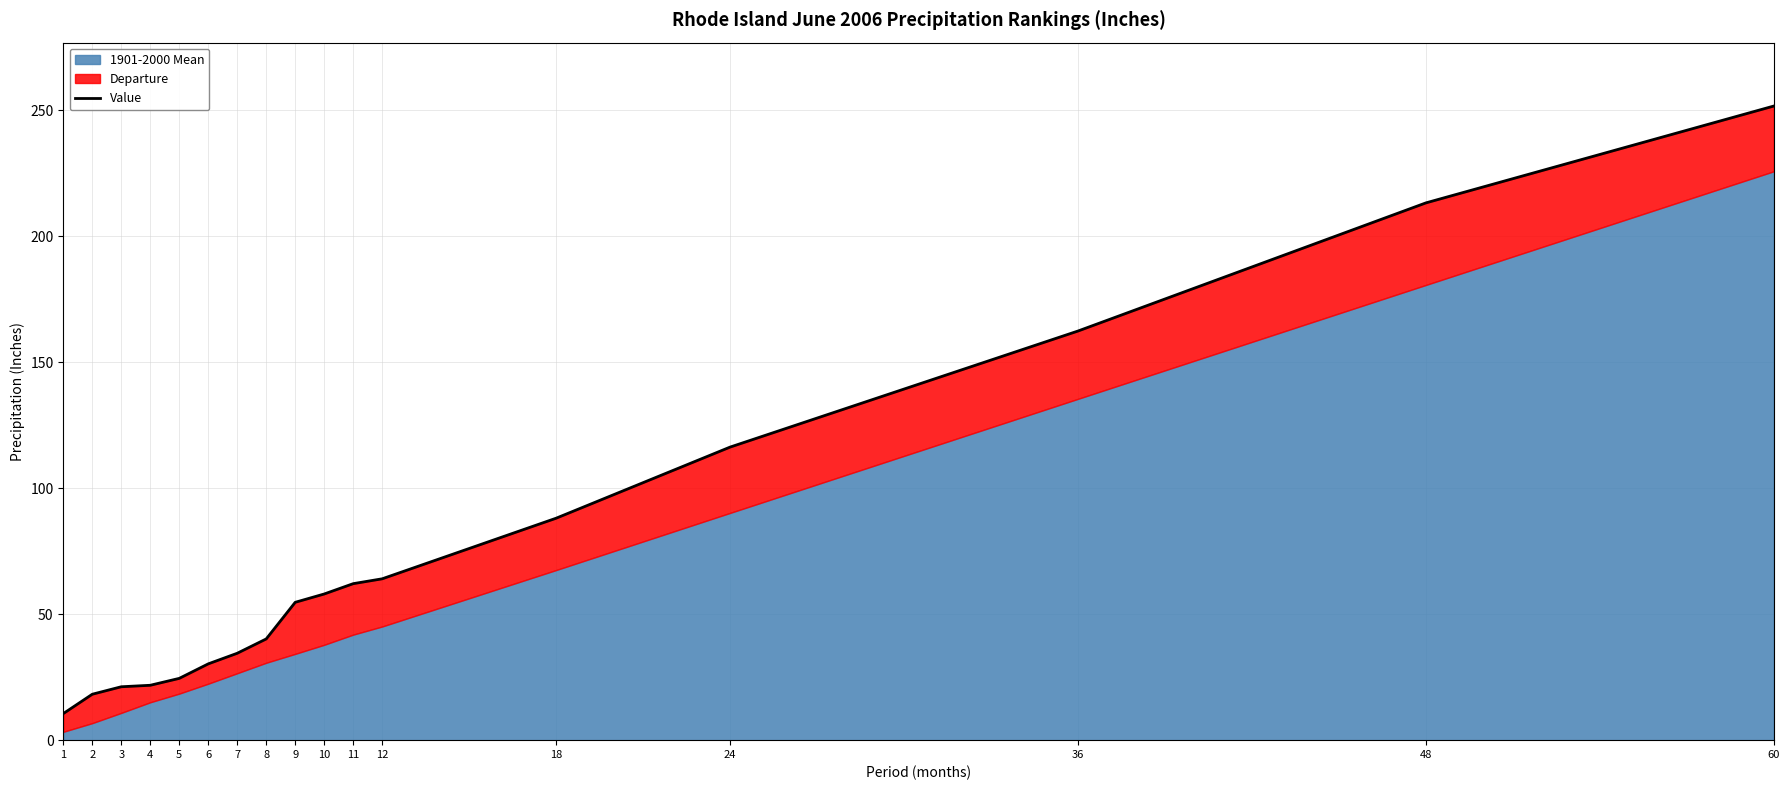

Reading right to left, list all the values displayed in this chart.

60=251.8	48=213.3	36=162.4	24=116.3	18=88.1	12=64.1	11=62.1	10=58.0	9=54.7	8=40.2	7=34.5	6=30.3	5=24.5	4=21.8	3=21.2	2=18.2	1=10.6